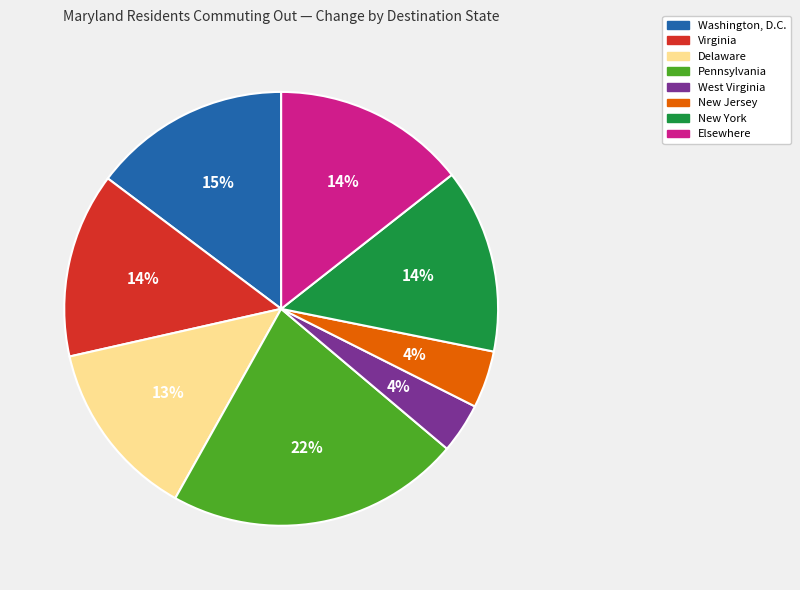

True or false: West Virginia accounts for 4% of the total.

True